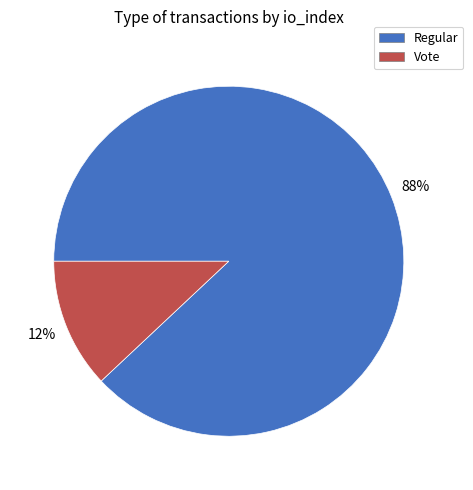

To the nearest percent, what is the difference between the Vote and Regular slice percentages?

76%